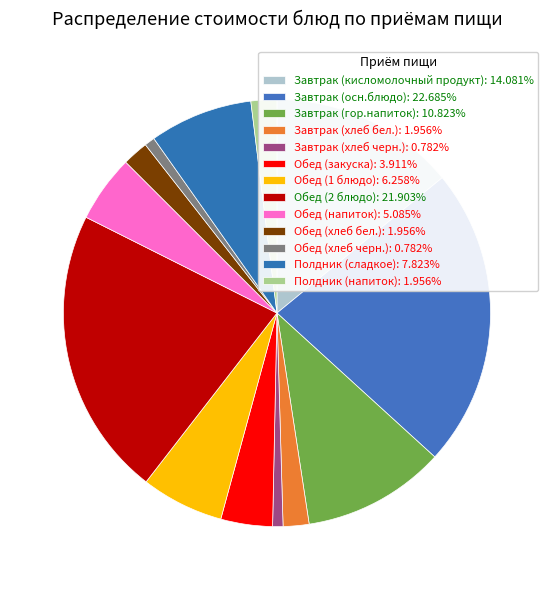

How many segments does this pie chart have?

13